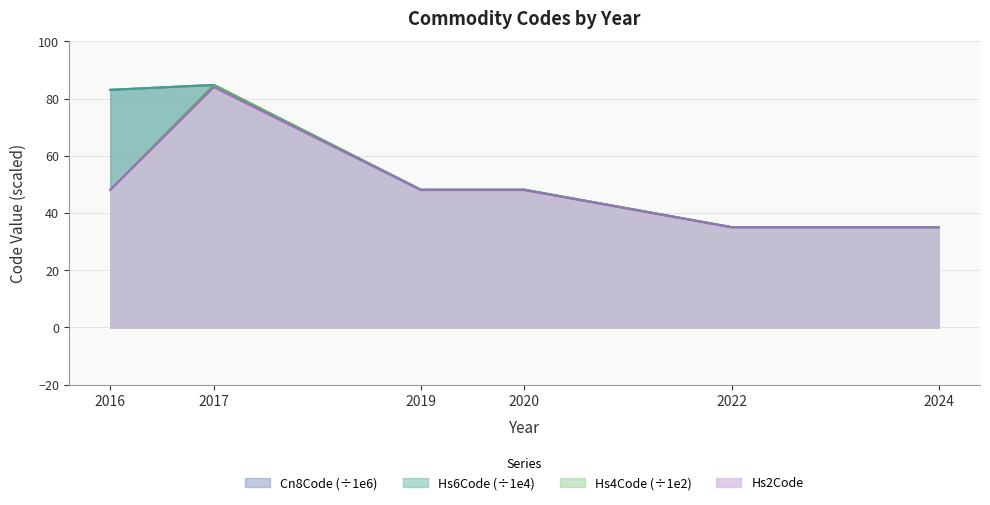

What is the total value across all series at 2017?

338.3